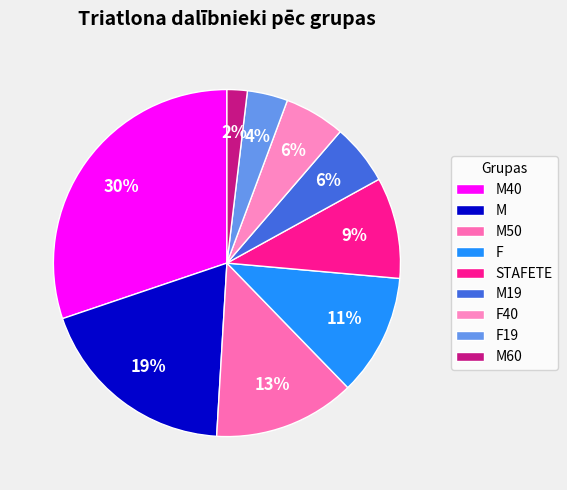

Rank the categories by value from lowest to highest.

M60, F19, M19, F40, STAFETE, F, M50, M, M40